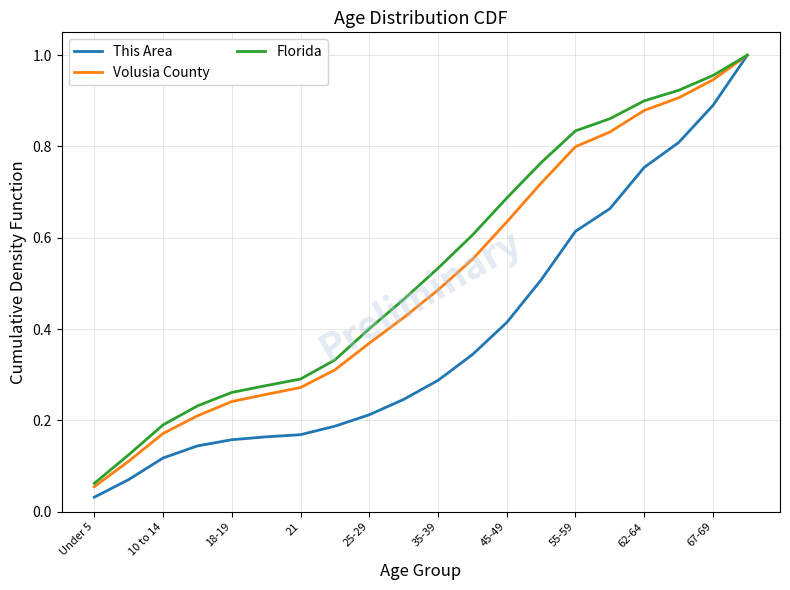

List the series in order of their overall mean, lowest first.

This Area, Volusia County, Florida